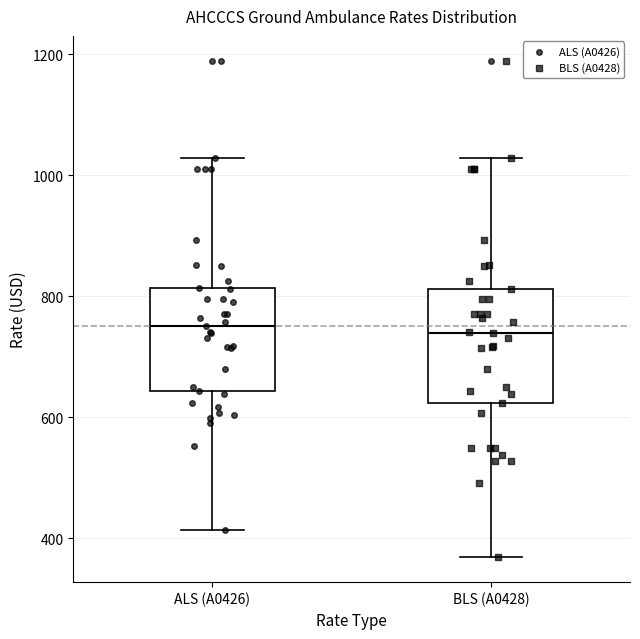

Reading left to right, read every box against the y-axis: the position of its median line, the range the box covers, and the ends of its whiskers. The values are not printed on the chart, so give them approximately, as read against the axis.

ALS (A0426): median 760, box 640 to 820, whiskers 420 to 1020
BLS (A0428): median 740, box 620 to 820, whiskers 360 to 1020